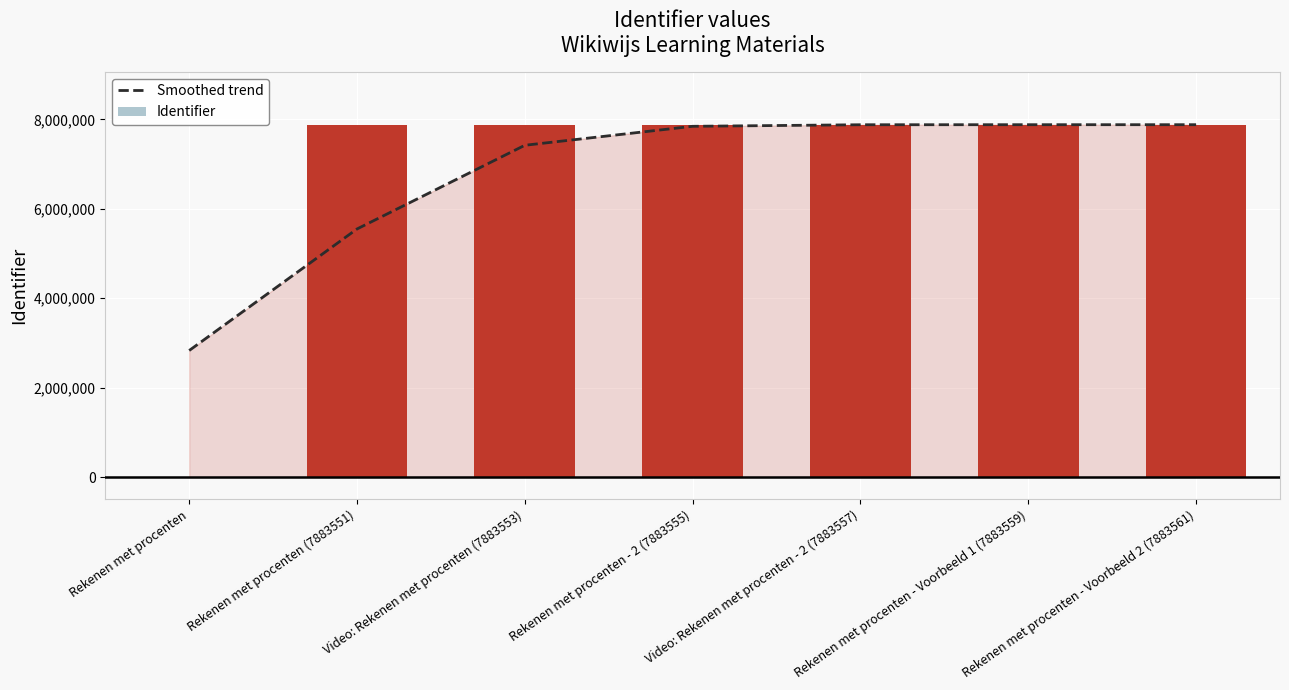

What position from the right is Rekenen met procenten - 2 (7883555)?

4